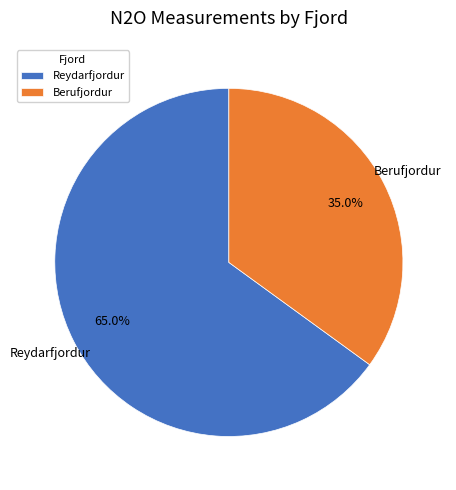

Which slice is the largest?

Reydarfjordur